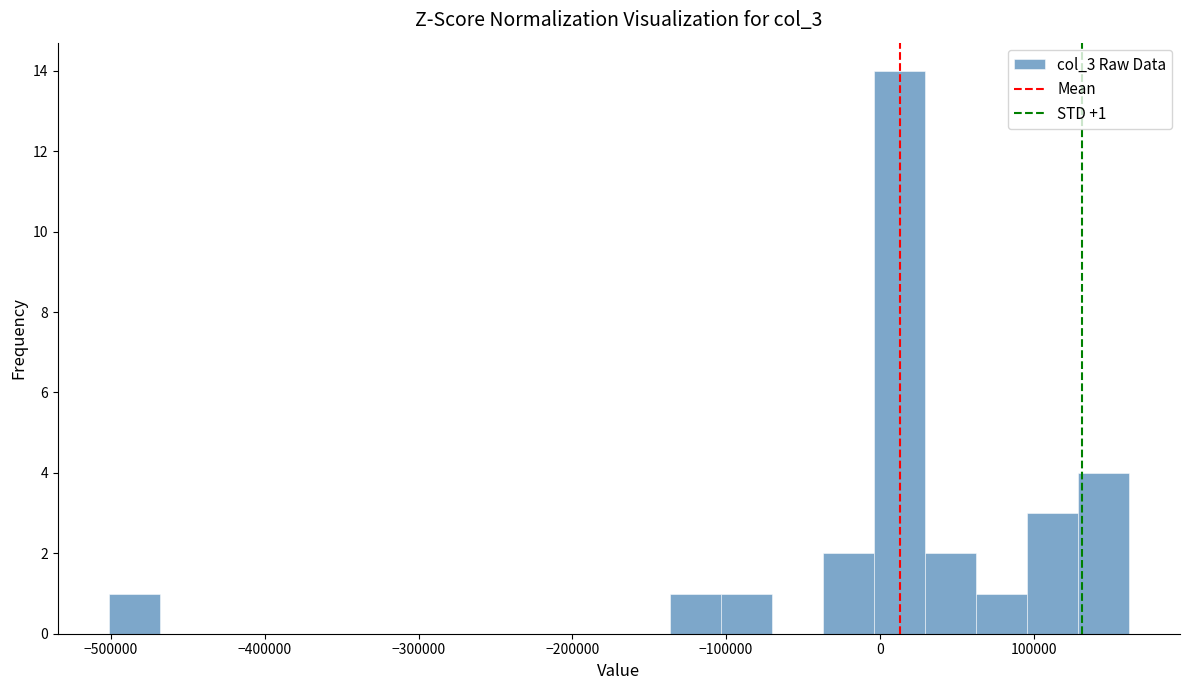

Around what value on the x-axis is the tallest bar? Give the approximate position of its centre, as read against the axis.

10000